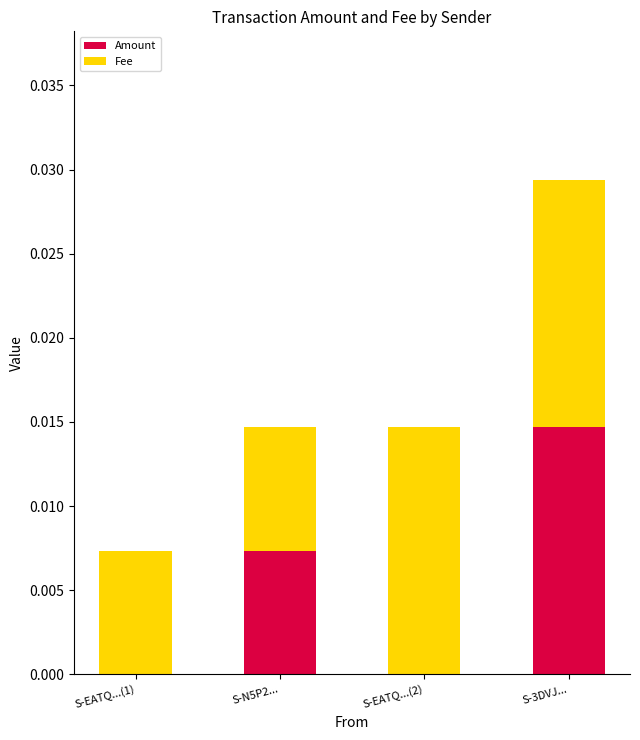

Which category has the highest value in the Amount series?

S-3DVJ...